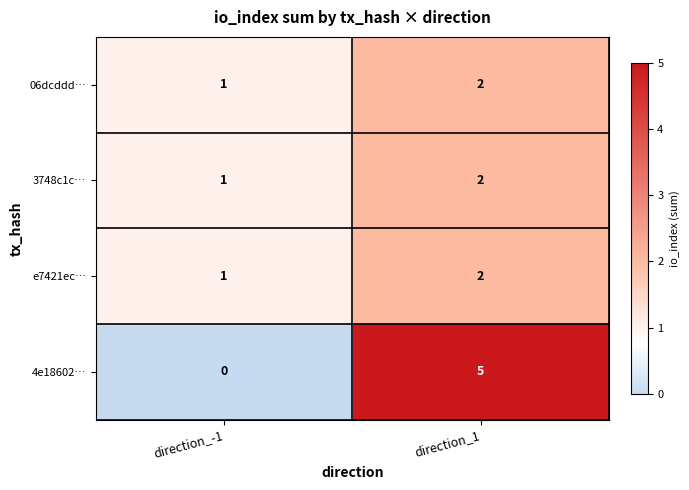

Which series has the largest total across all categories?

4e18602…